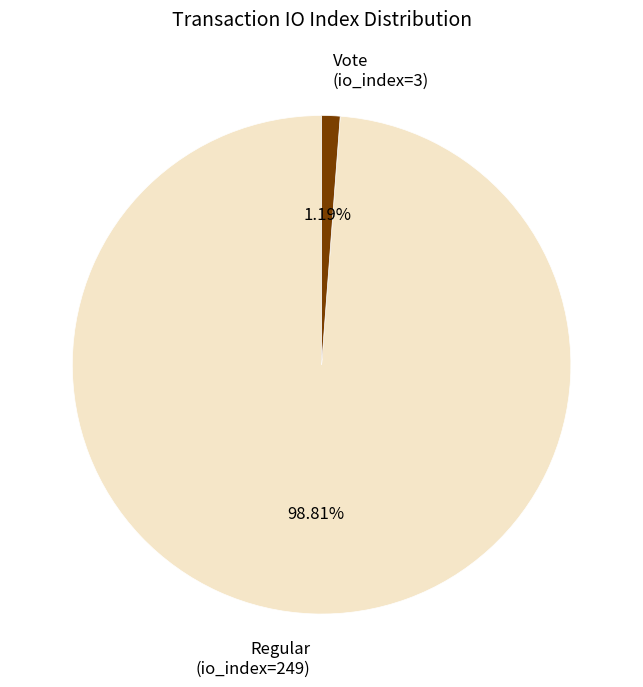

Which slice is the smallest?

Vote (io_index=3)